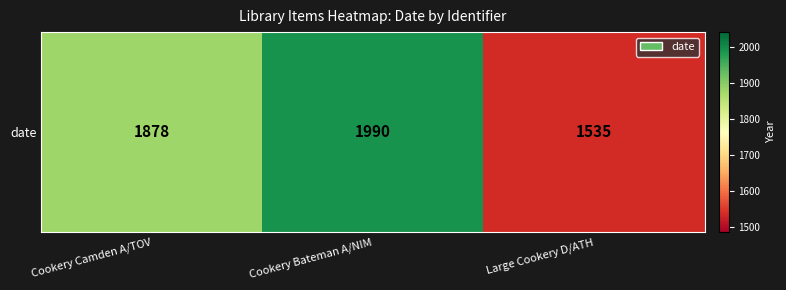

List the labels in order of value, smallest first.

Large Cookery D/ATH, Cookery Camden A/TOV, Cookery Bateman A/NIM